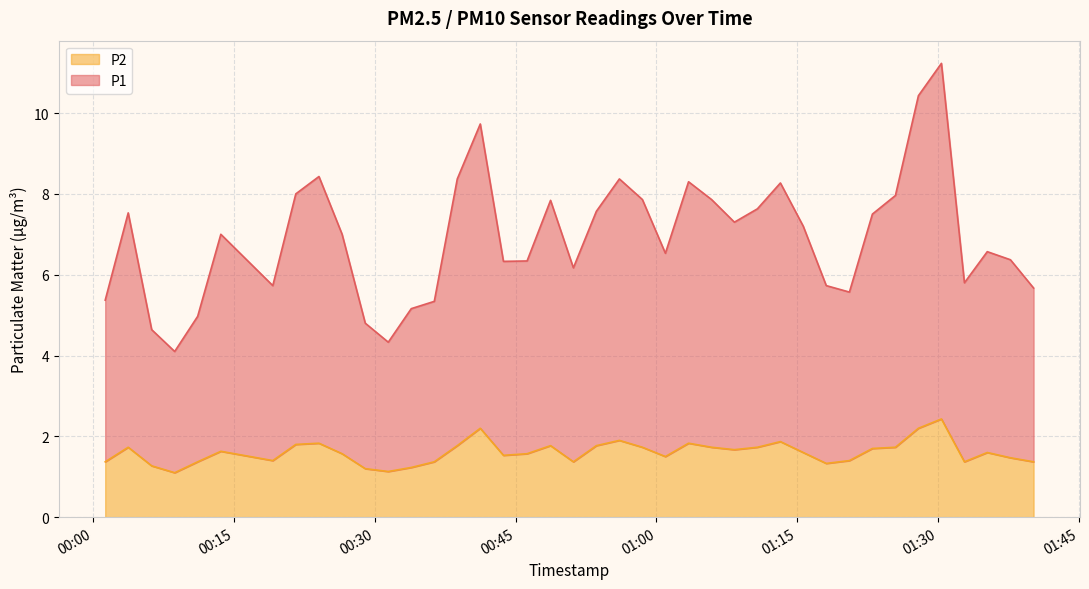

Reading right to left, list all the values displayed in this chart.

P1: 2023-02-02T01:40:10=5.7	2023-02-02T01:37:42=6.4	2023-02-02T01:35:14=6.6	2023-02-02T01:32:48=5.8	2023-02-02T01:30:21=11.2	2023-02-02T01:27:54=10.4	2023-02-02T01:25:27=8.0	2023-02-02T01:23:00=7.5	2023-02-02T01:20:33=5.6	2023-02-02T01:18:05=5.7	2023-02-02T01:15:38=7.2	2023-02-02T01:13:12=8.3	2023-02-02T01:10:45=7.6	2023-02-02T01:08:18=7.3	2023-02-02T01:05:52=7.9	2023-02-02T01:03:25=8.3	2023-02-02T01:00:57=6.5	2023-02-02T00:58:30=7.9	2023-02-02T00:56:03=8.4	2023-02-02T00:53:36=7.6	2023-02-02T00:51:09=6.2	2023-02-02T00:48:43=7.8	2023-02-02T00:46:13=6.3	2023-02-02T00:43:42=6.3	2023-02-02T00:41:14=9.7	2023-02-02T00:38:47=8.4	2023-02-02T00:36:20=5.3	2023-02-02T00:33:53=5.2	2023-02-02T00:31:26=4.3	2023-02-02T00:28:59=4.8	2023-02-02T00:26:31=7.0	2023-02-02T00:24:03=8.4	2023-02-02T00:21:35=8.0	2023-02-02T00:19:08=5.7	2023-02-02T00:13:36=7.0	2023-02-02T00:11:08=5.0	2023-02-02T00:08:41=4.1	2023-02-02T00:06:14=4.6	2023-02-02T00:03:44=7.5	2023-02-02T00:01:17=5.4
P2: 2023-02-02T01:40:10=1.4	2023-02-02T01:37:42=1.5	2023-02-02T01:35:14=1.6	2023-02-02T01:32:48=1.4	2023-02-02T01:30:21=2.4	2023-02-02T01:27:54=2.2	2023-02-02T01:25:27=1.7	2023-02-02T01:23:00=1.7	2023-02-02T01:20:33=1.4	2023-02-02T01:18:05=1.3	2023-02-02T01:15:38=1.6	2023-02-02T01:13:12=1.9	2023-02-02T01:10:45=1.7	2023-02-02T01:08:18=1.7	2023-02-02T01:05:52=1.7	2023-02-02T01:03:25=1.8	2023-02-02T01:00:57=1.5	2023-02-02T00:58:30=1.7	2023-02-02T00:56:03=1.9	2023-02-02T00:53:36=1.8	2023-02-02T00:51:09=1.4	2023-02-02T00:48:43=1.8	2023-02-02T00:46:13=1.6	2023-02-02T00:43:42=1.5	2023-02-02T00:41:14=2.2	2023-02-02T00:38:47=1.8	2023-02-02T00:36:20=1.4	2023-02-02T00:33:53=1.2	2023-02-02T00:31:26=1.1	2023-02-02T00:28:59=1.2	2023-02-02T00:26:31=1.6	2023-02-02T00:24:03=1.8	2023-02-02T00:21:35=1.8	2023-02-02T00:19:08=1.4	2023-02-02T00:13:36=1.6	2023-02-02T00:11:08=1.4	2023-02-02T00:08:41=1.1	2023-02-02T00:06:14=1.3	2023-02-02T00:03:44=1.7	2023-02-02T00:01:17=1.4